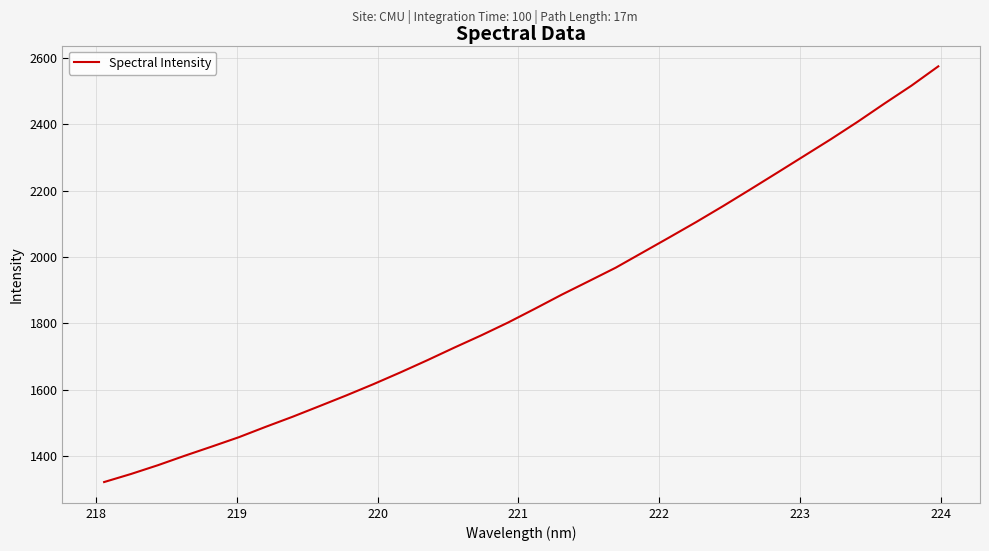

What is the sum of all values?

59754.5